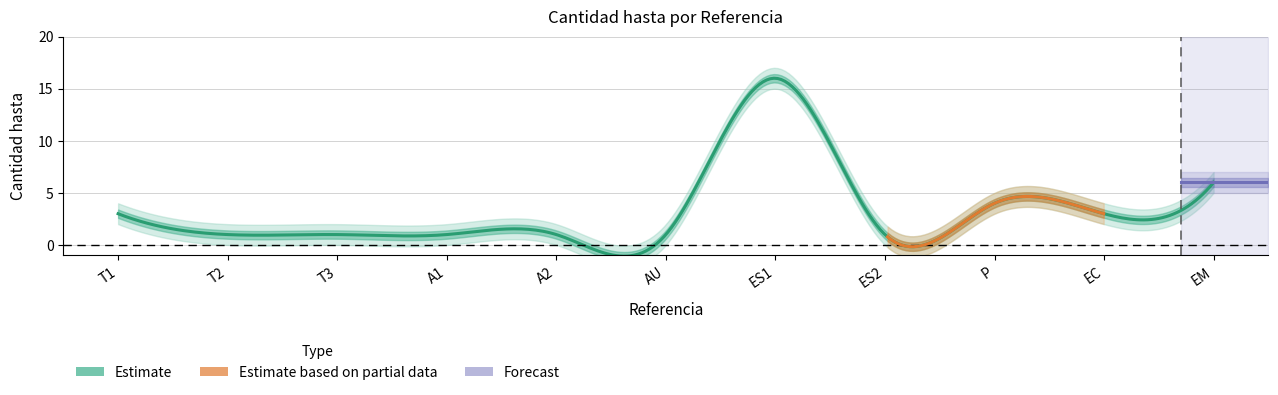

At which category does the chart reach its peak across all series?

ES1